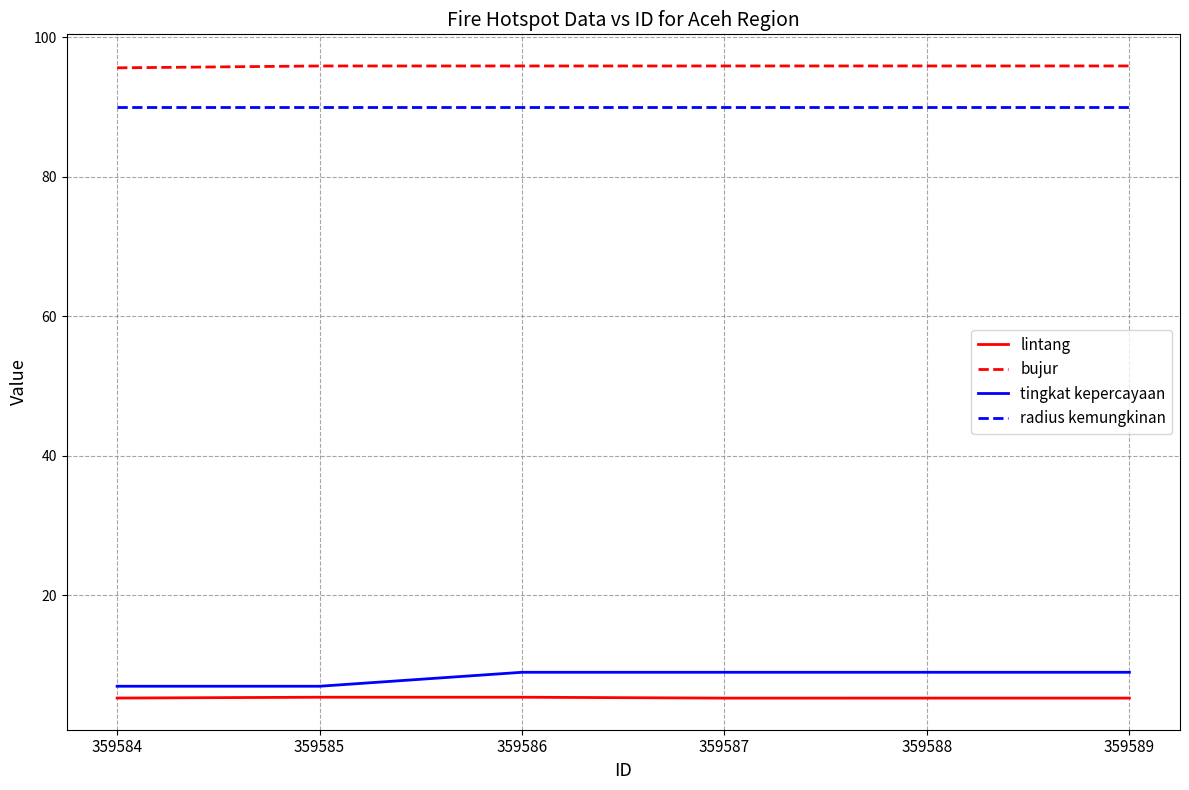

The value of lintang at 359589 is 5.3. True or false?

True